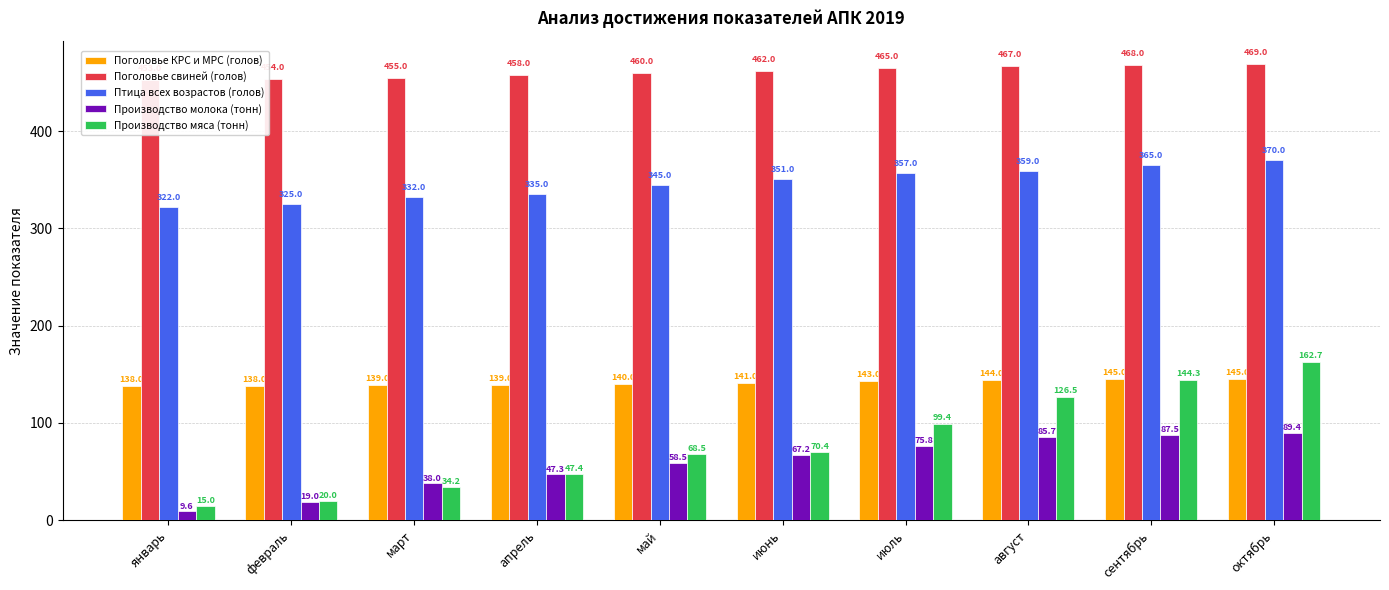

Where does the Производство мяса (тонн) series first go above 70?

июнь